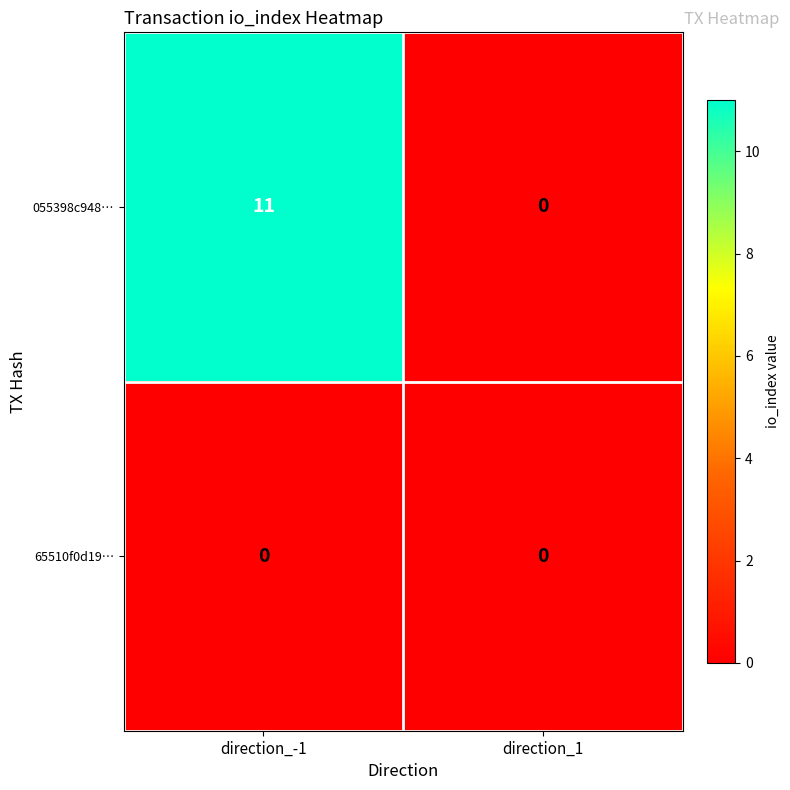

Which category has the highest value across all series?

direction_-1